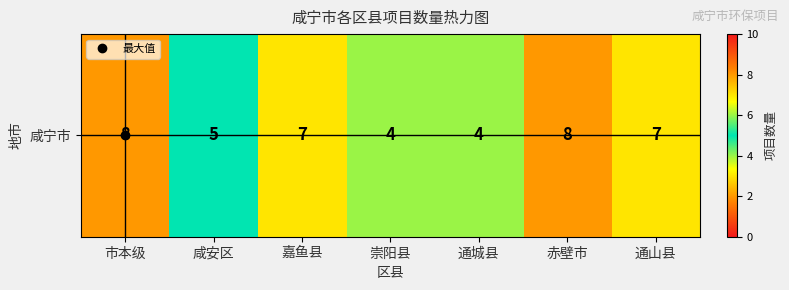

Rank the categories by value from lowest to highest.

崇阳县, 通城县, 咸安区, 嘉鱼县, 通山县, 市本级, 赤壁市